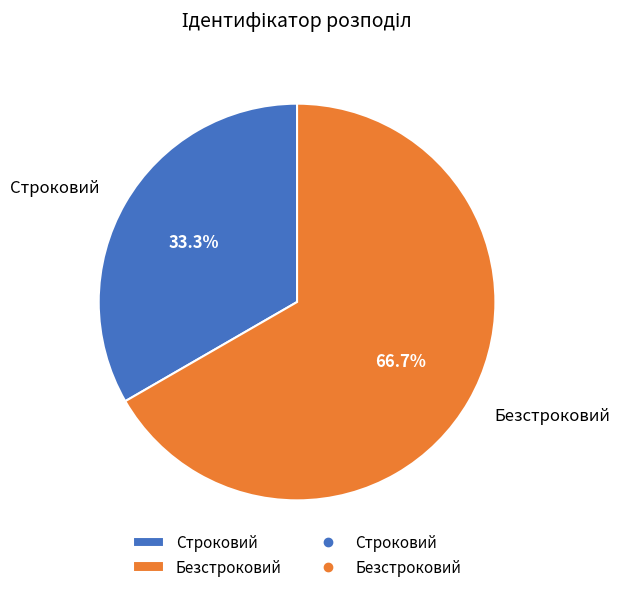

What percentage is the Безстроковий slice, to the nearest percent?

67%